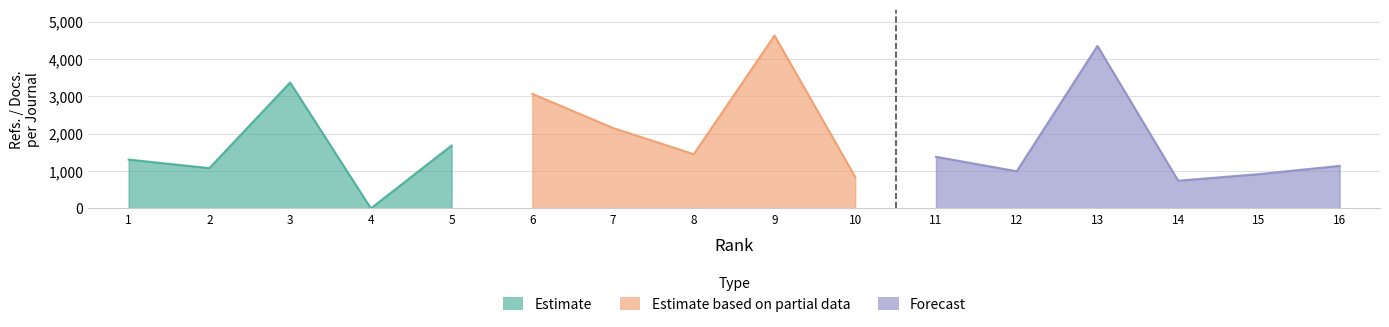

At which label does Total Refs. reach its peak?

9